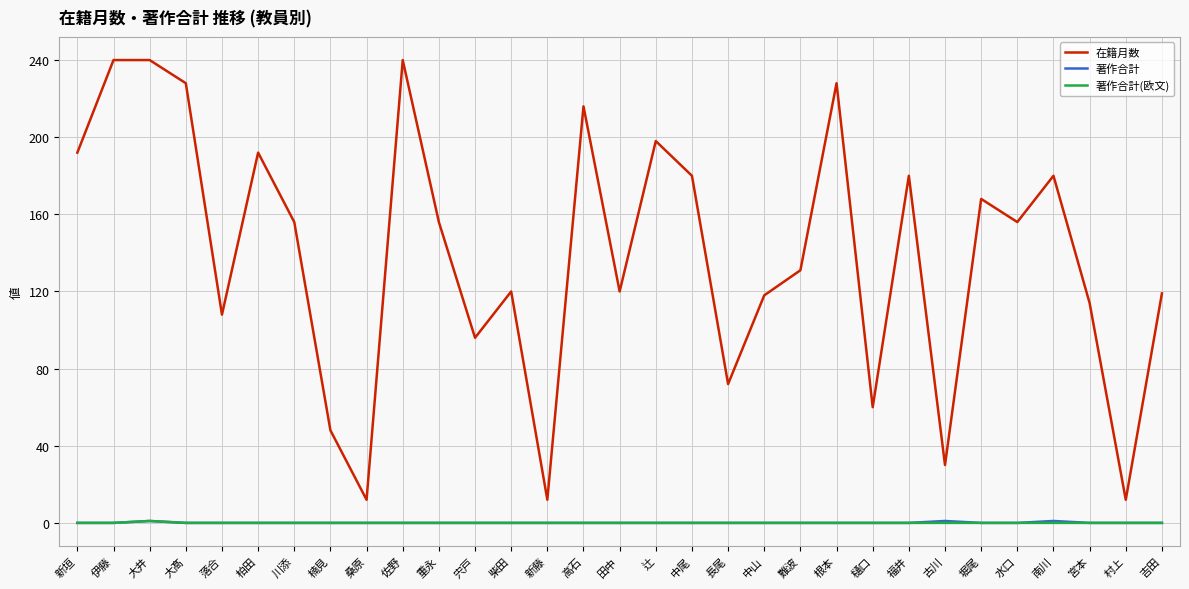

What is the total value across all series at 川添?

156